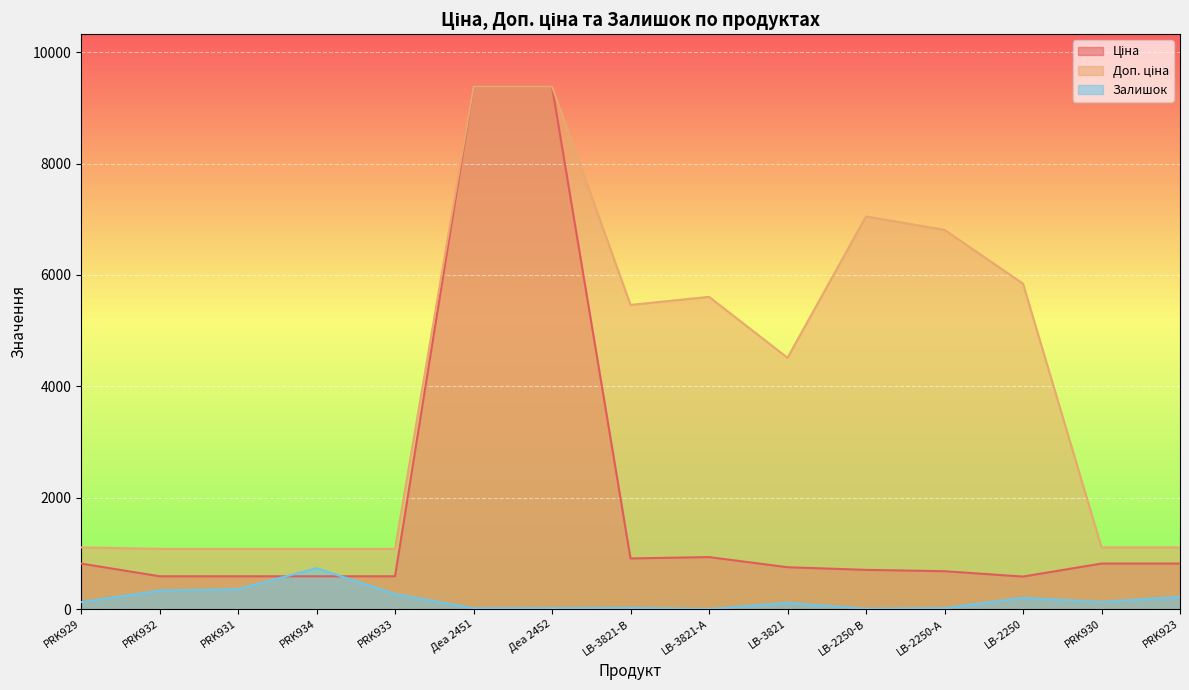

What is the approximate value of Доп. ціна at PRK930?

1109.2